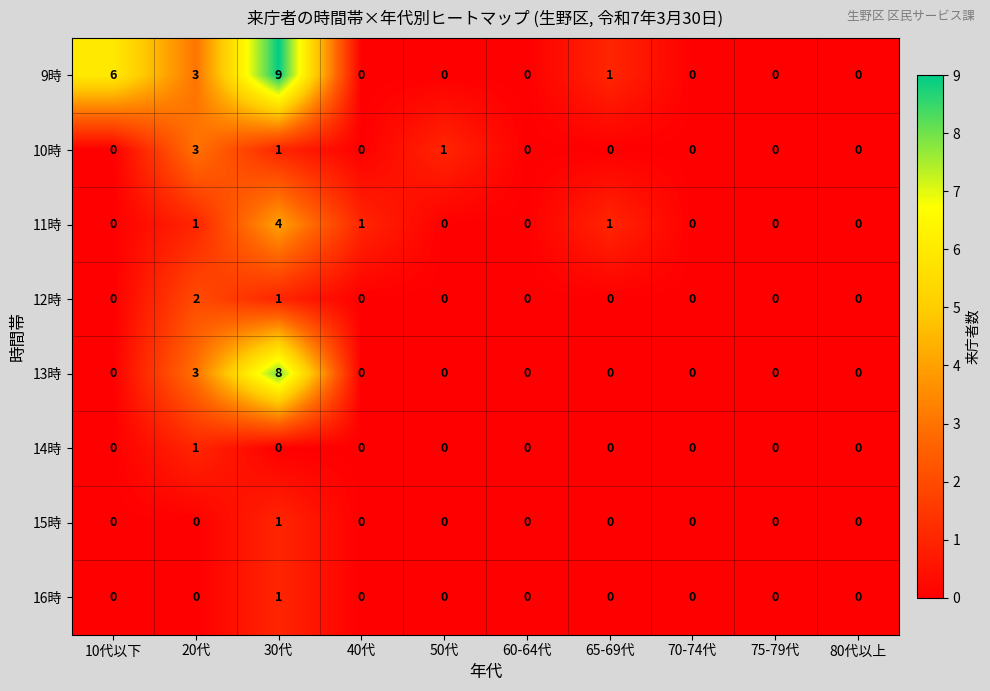

What is the maximum value for 11時?

4